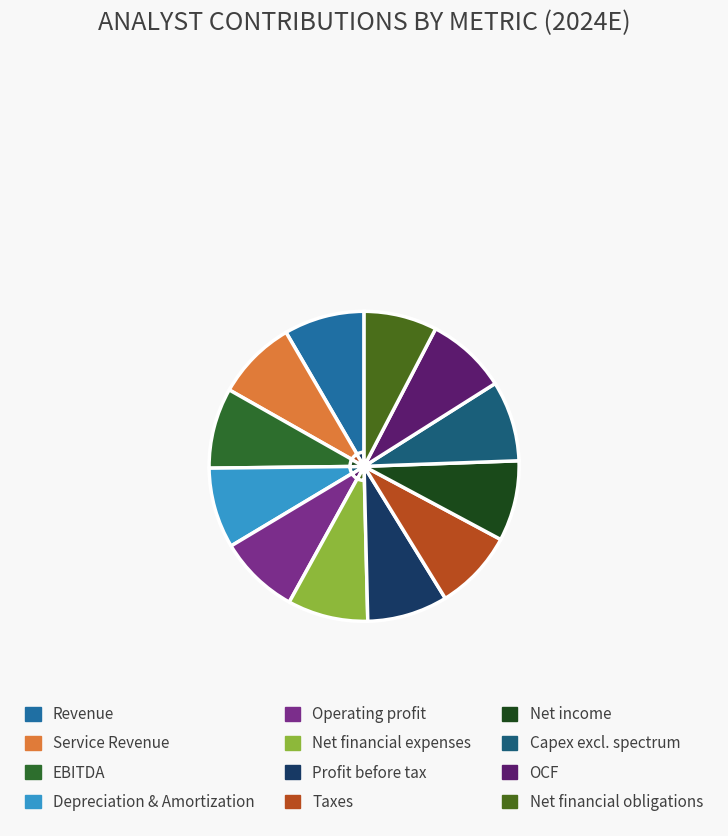

What is the largest slice in the pie chart?

Revenue